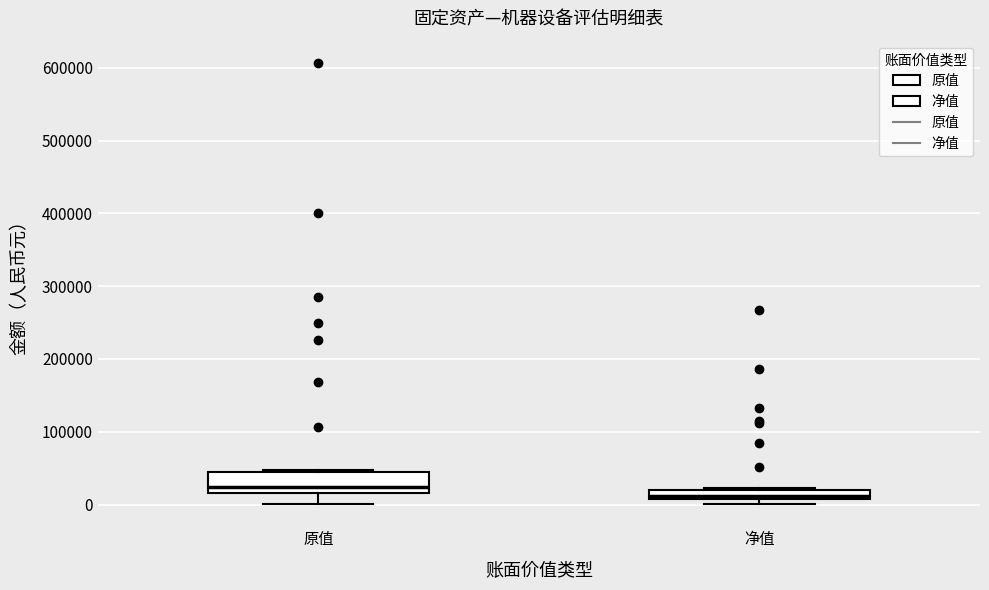

Where is the upper edge of the box for 净值 on the y-axis? The values are not printed on the chart, so give them approximately, as read against the axis.

20000